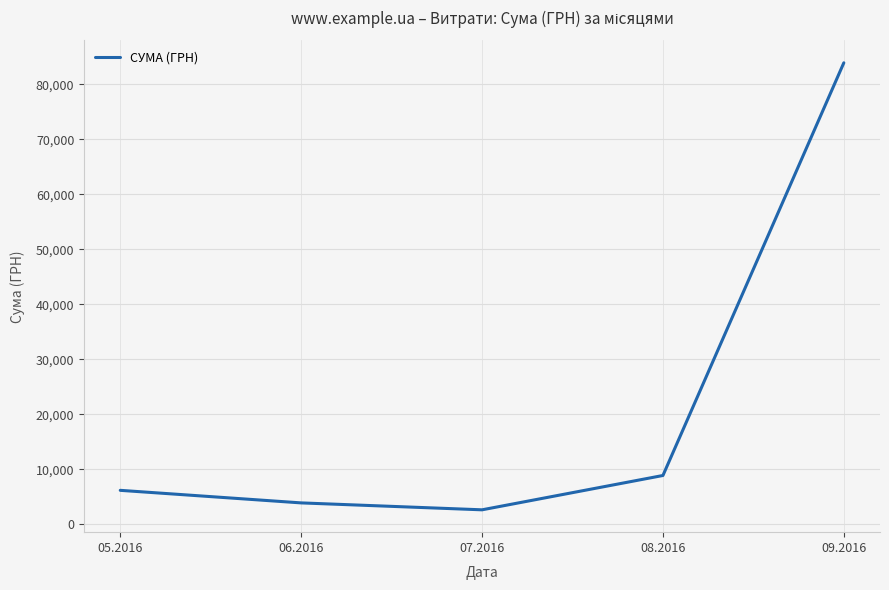

How many lines are shown in the chart?

1